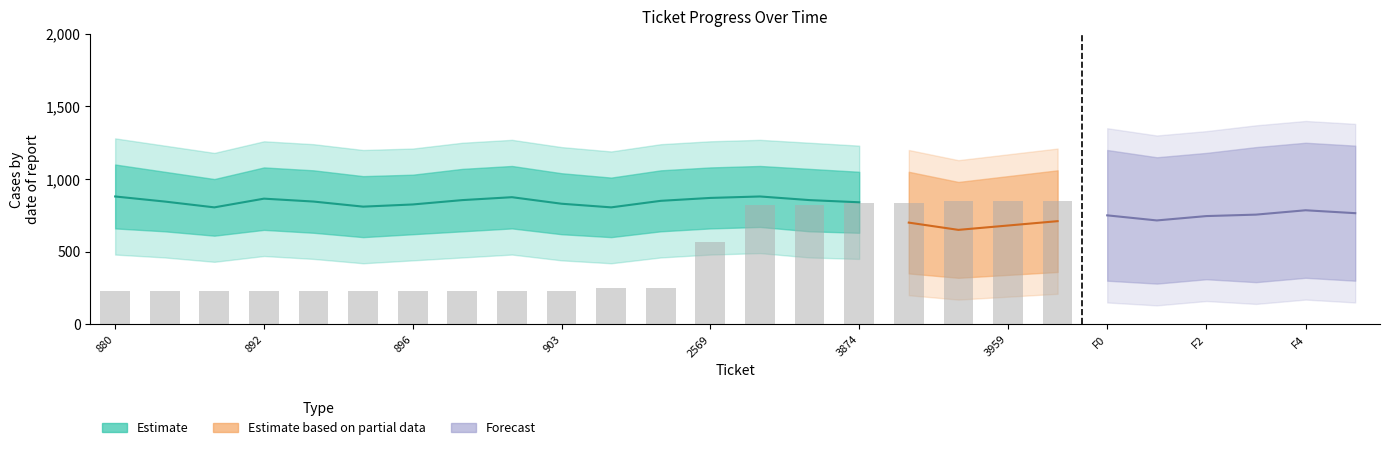

How many data points are less than 248?

10